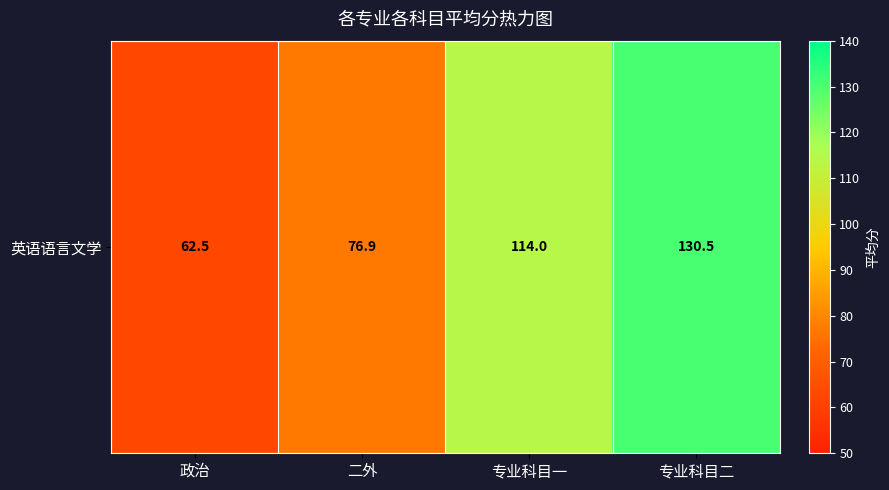

What is the difference between the second highest and minimum values?

51.5